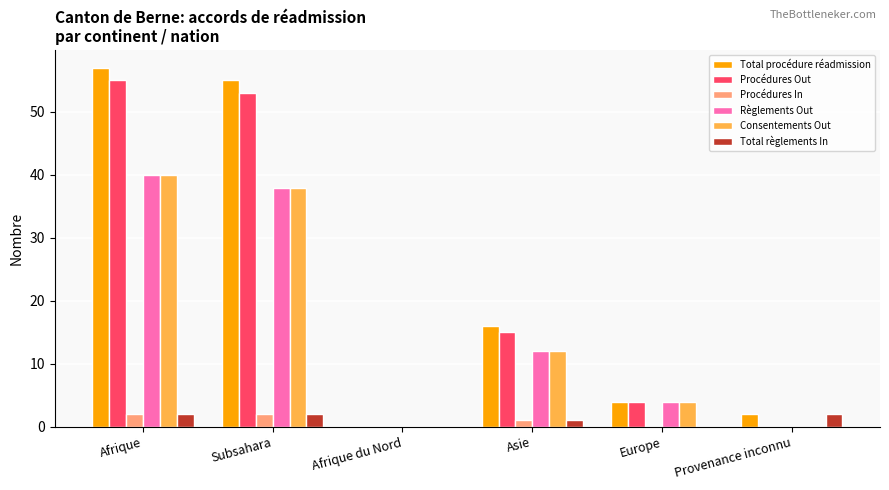

How many groups of bars are there?

6